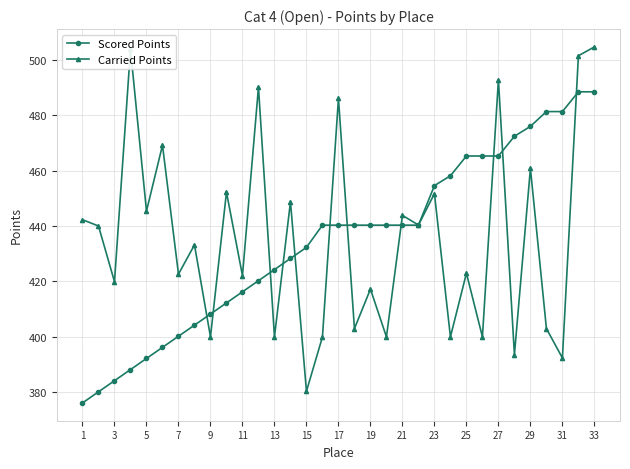

Which series has the largest range (max minus min)?

Carried Points